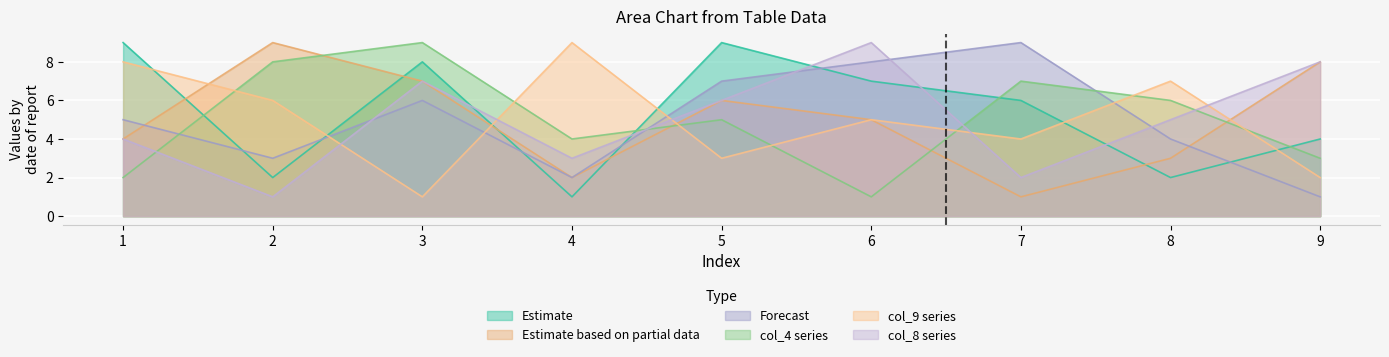

What are all the series names shown in the legend?

Estimate, Estimate based on partial data, Forecast, col_4 series, col_9 series, col_8 series